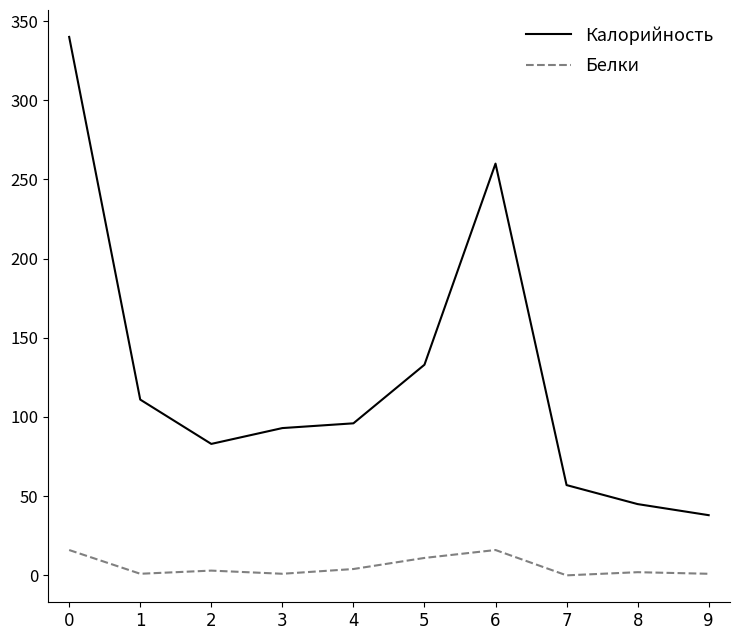

At which label is Калорийность closest to 189?

5